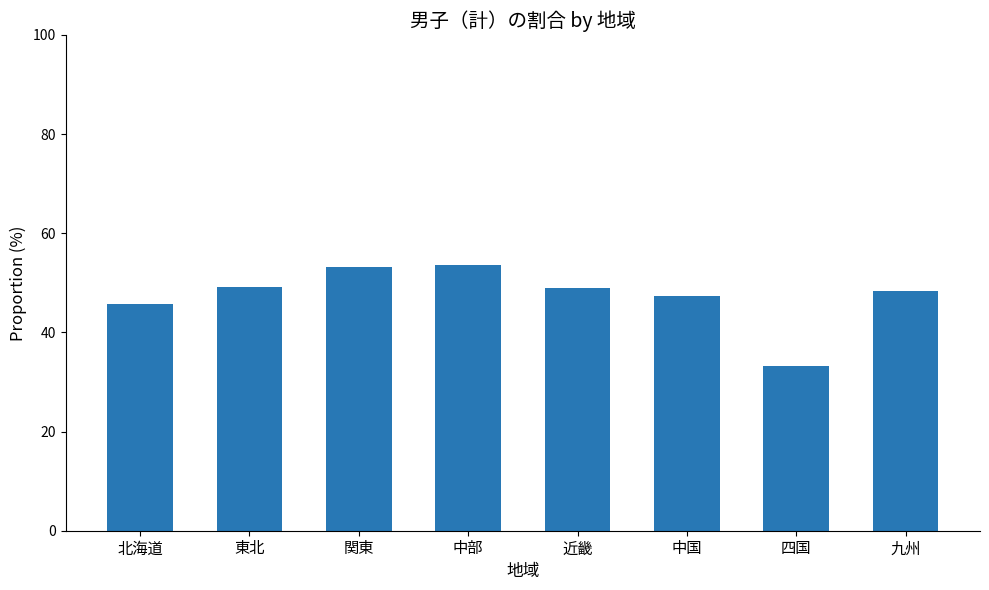

Between 九州 and 中部, which is larger?

中部